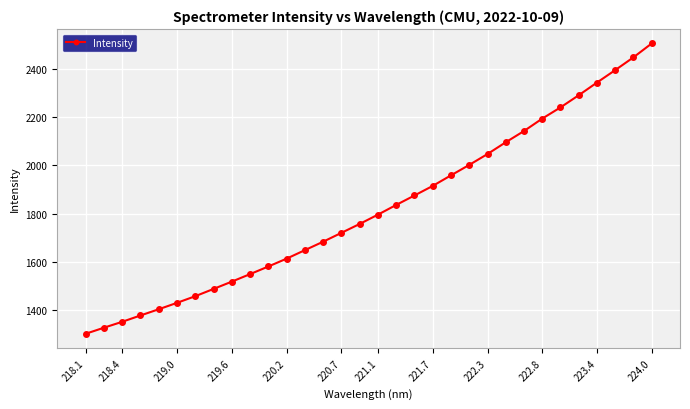

What is the value of the 20th point from the left?

1915.3